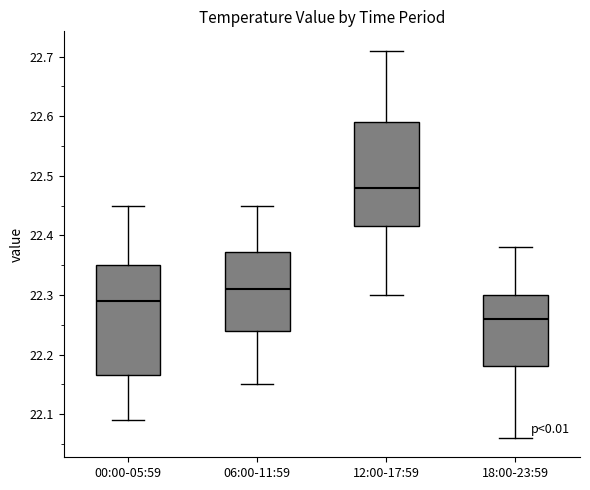

Which box has the lowest median line?

18:00-23:59